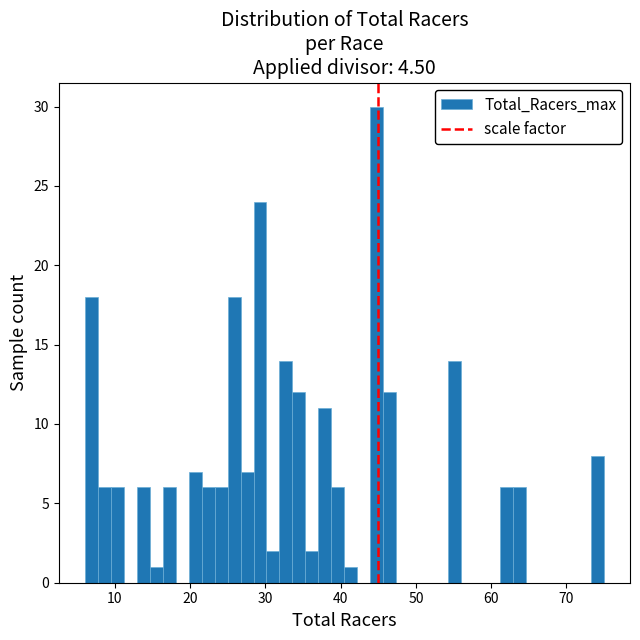

Around what value on the x-axis is the tallest bar? Give the approximate position of its centre, as read against the axis.

45